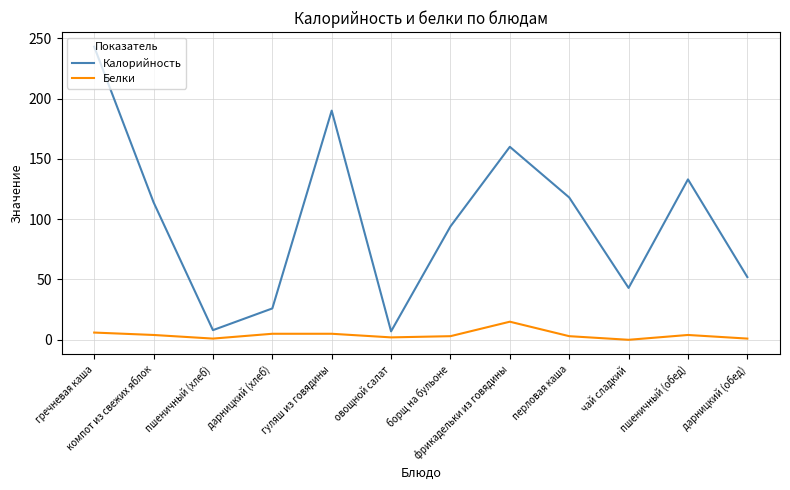

Which series has the largest range (max minus min)?

Калорийность